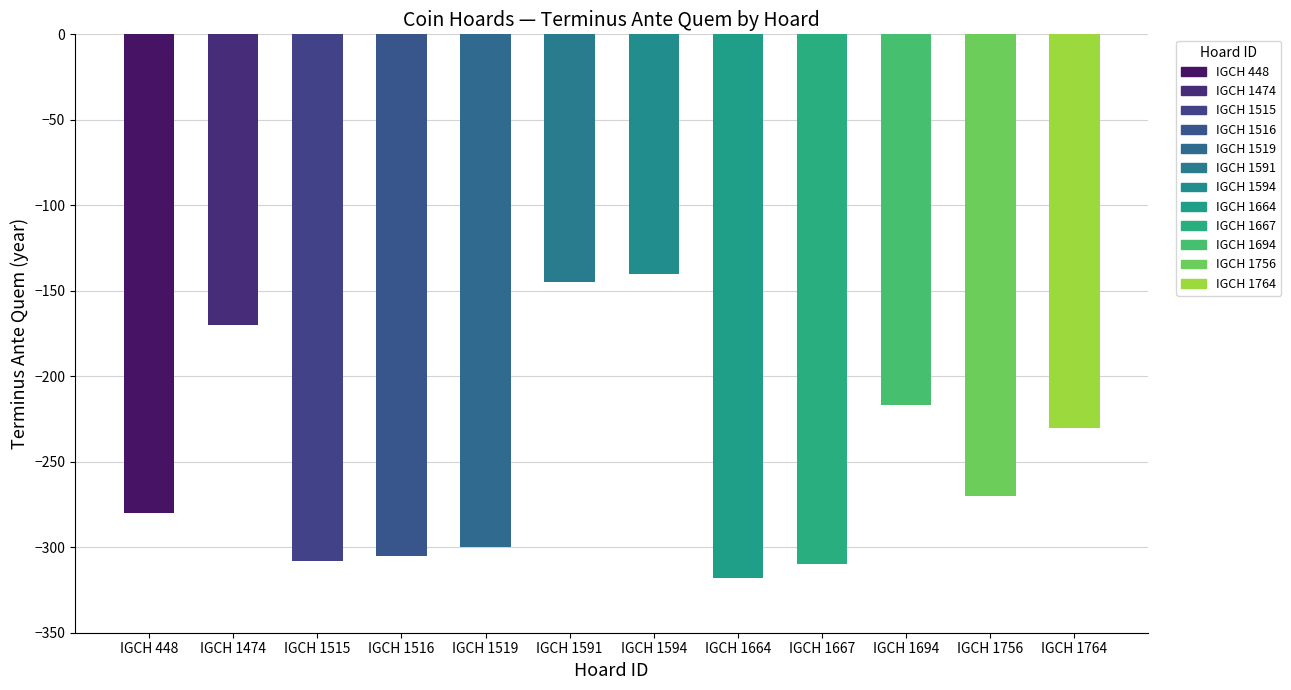

What is the value of the 3rd bar from the left?

-308